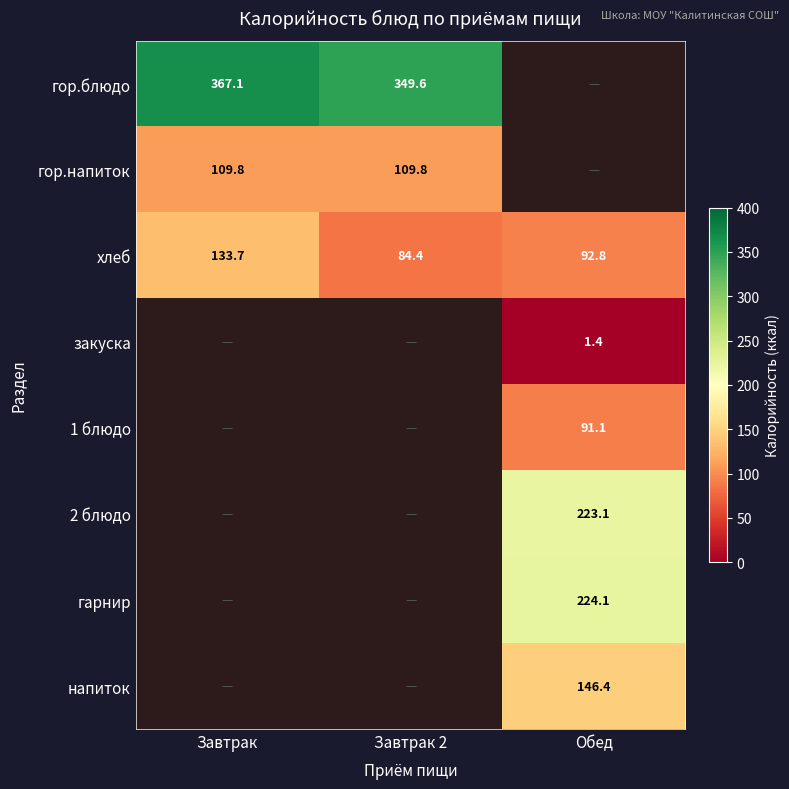

True or false: напиток has a value of 78.0 at Обед.

False